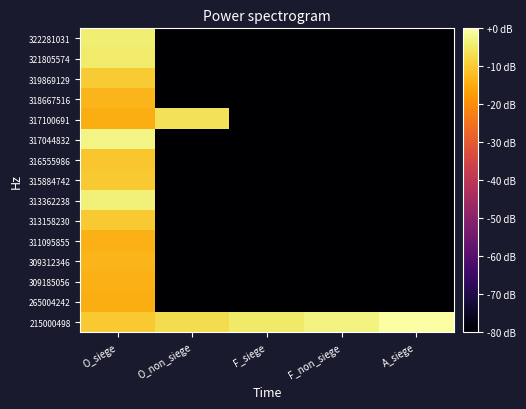

How many categories are shown in the chart?

5